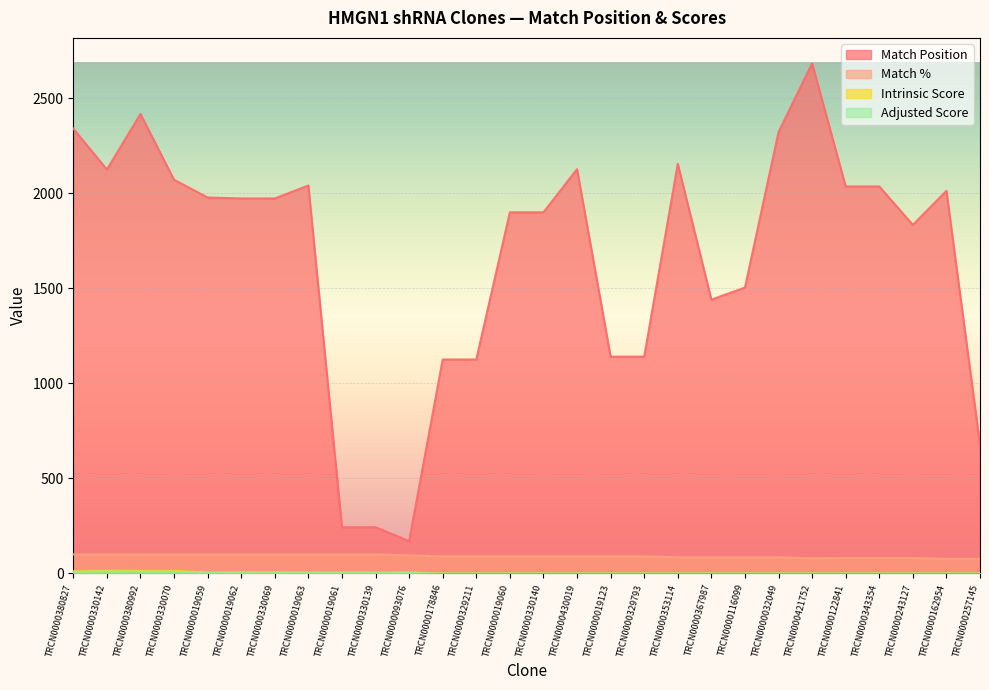

True or false: Adjusted Score and Match % intersect in this chart.

False